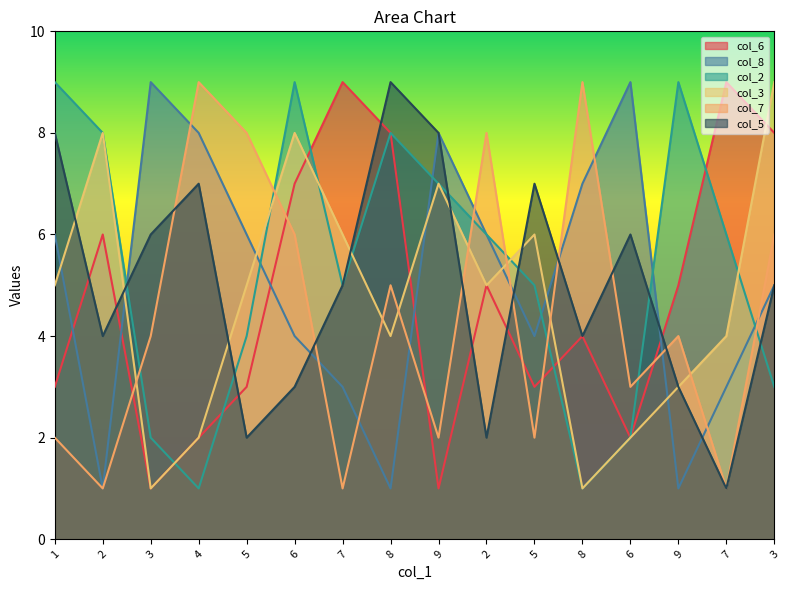

Between 6 and 9, which series saw the biggest shift?

col_6